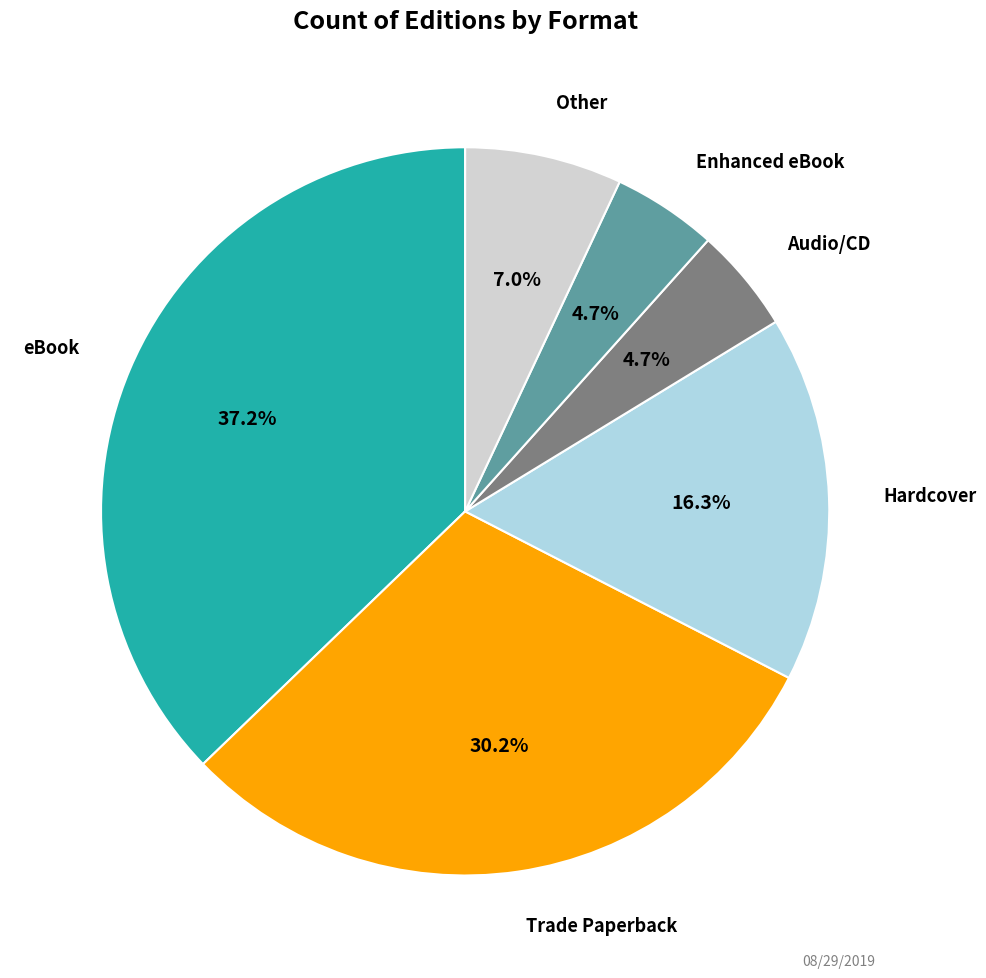

How many segments does this pie chart have?

6